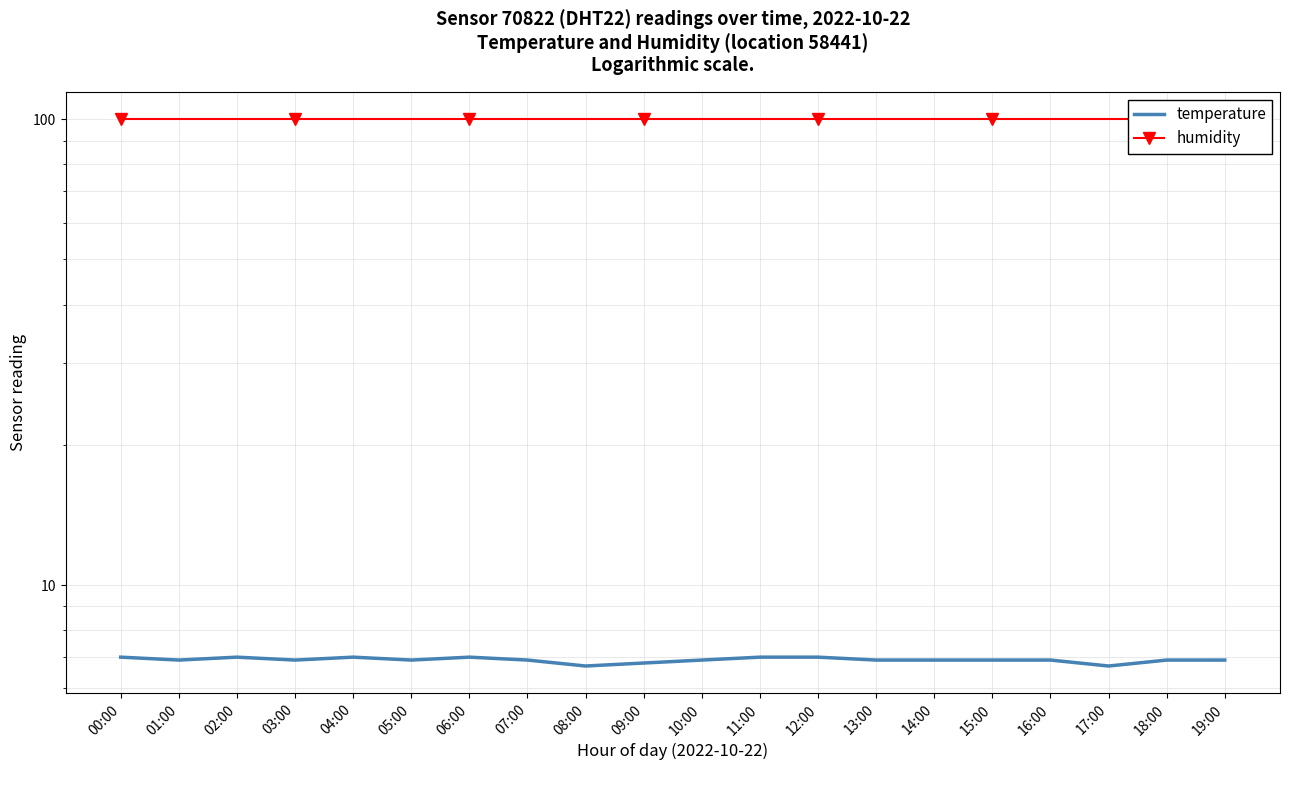

At how many categories does at least one series exceed 49?

20